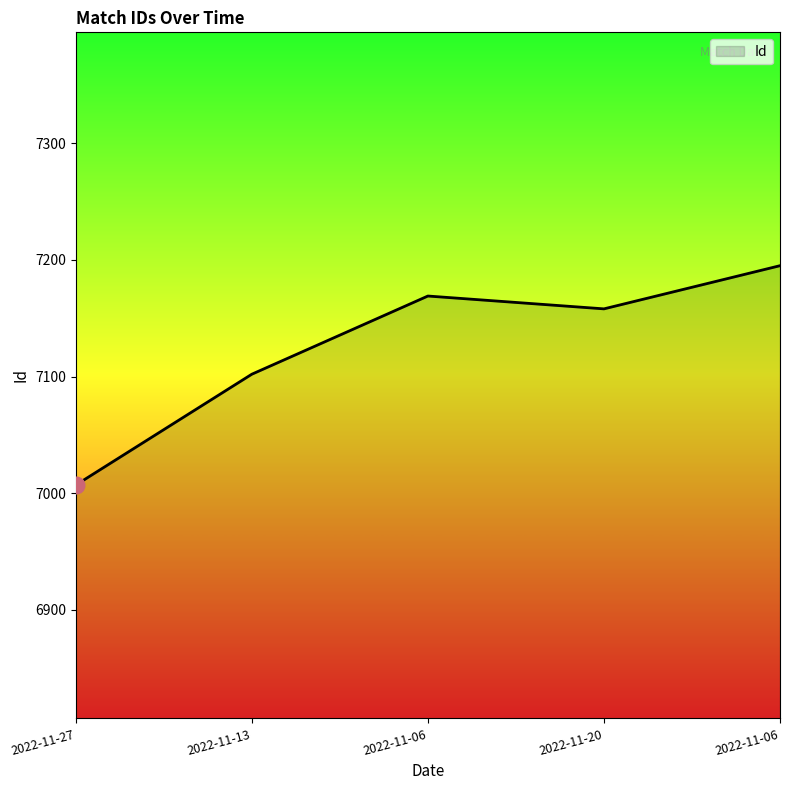

True or false: the data shows 11161 at 2022-11-20.

False